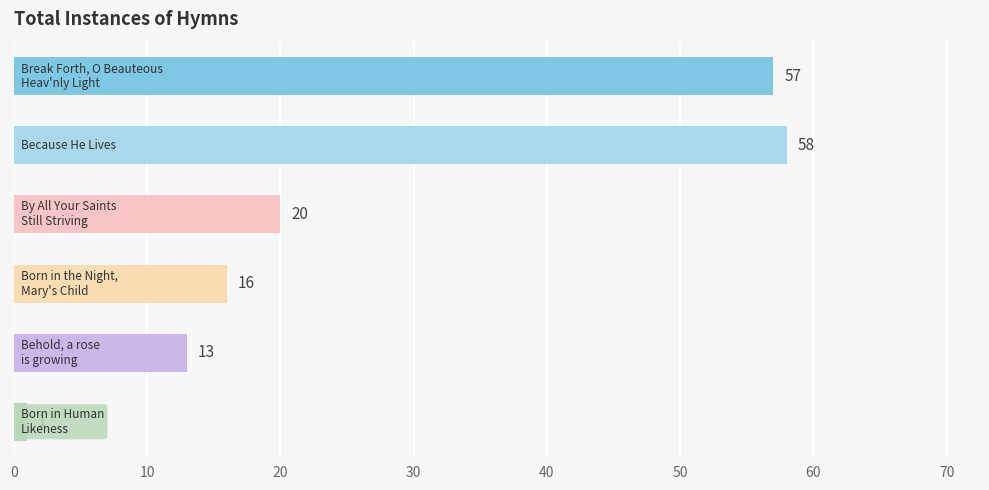

What is the value of the 2nd bar from the top?

58